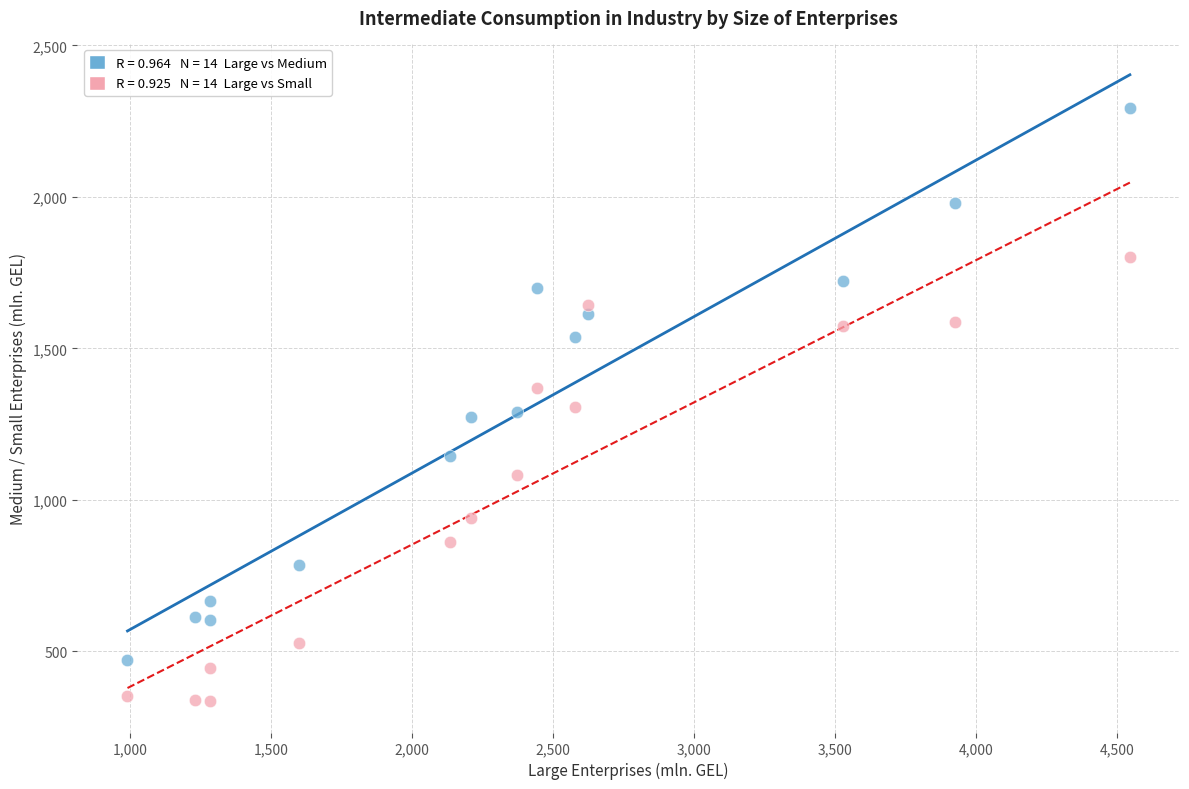

Across all data points, what is the range of Y values (max minus min)?

1958.4